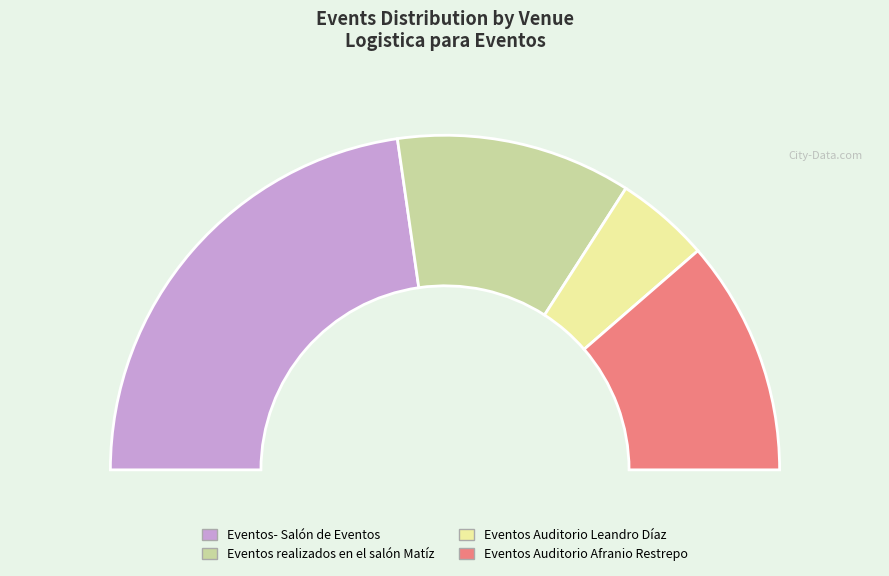

To the nearest percent, what portion does Eventos Auditorio Leandro Díaz represent?

9%